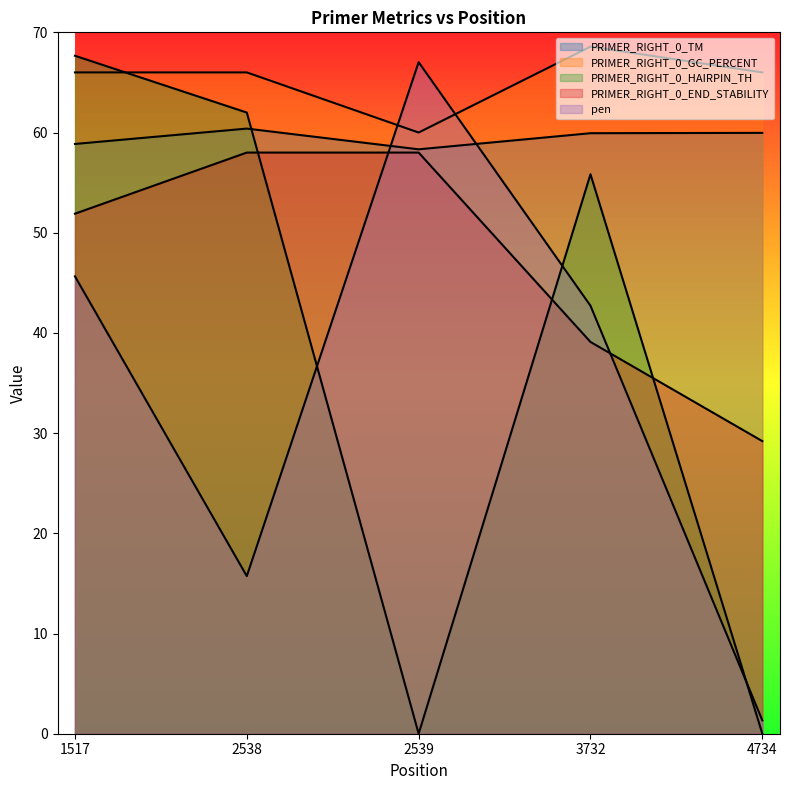

What is the value of the PRIMER_RIGHT_0_GC_PERCENT point at the 3rd from the left?

60.0